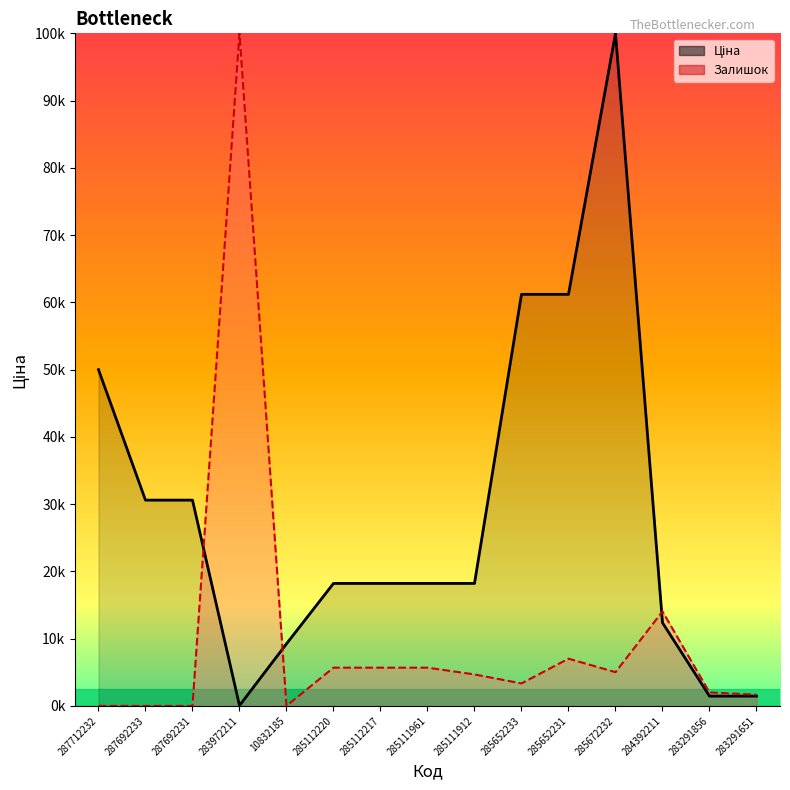

What is the maximum value for Залишок?

100000.0